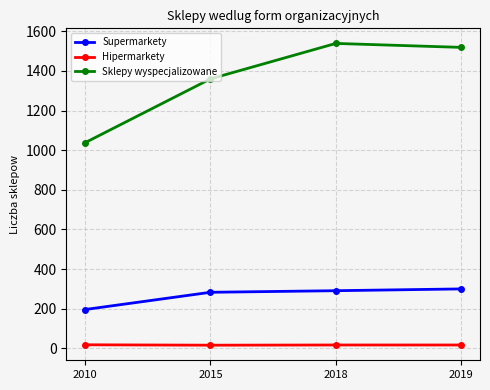

What is the highest value of the Hipermarkety series?

18